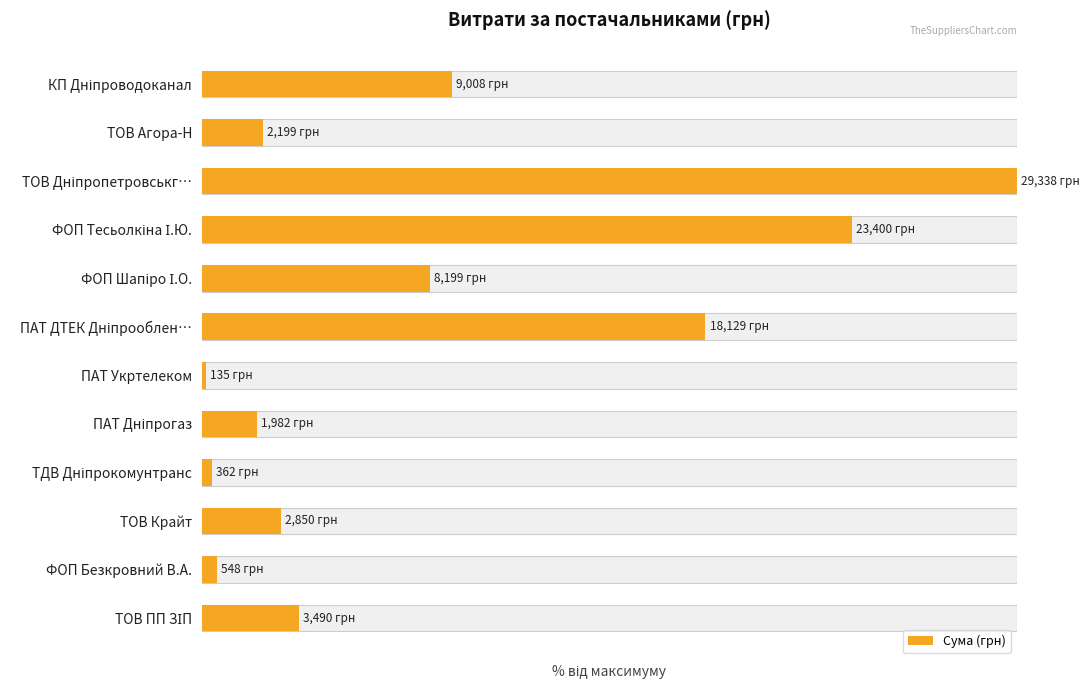

What is the average value?

28.3